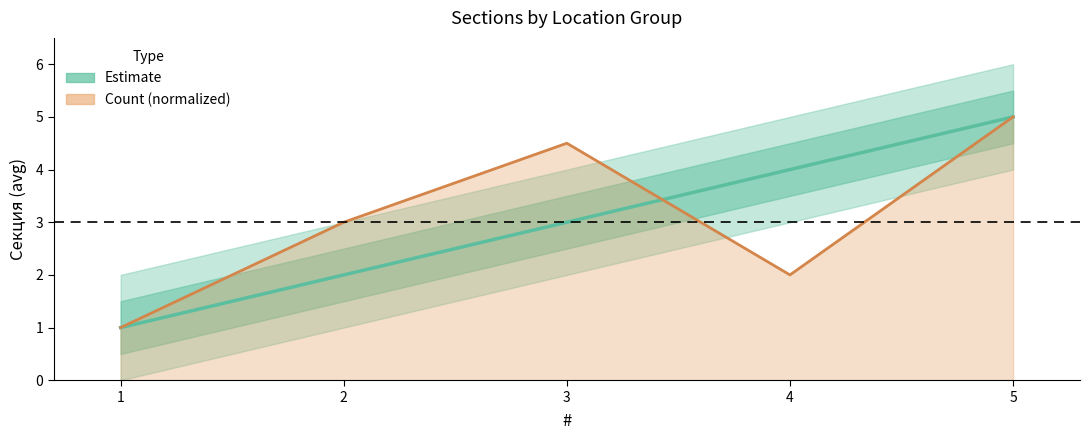

Is it true that Count (normalized) equals 2.0 at 4?

True